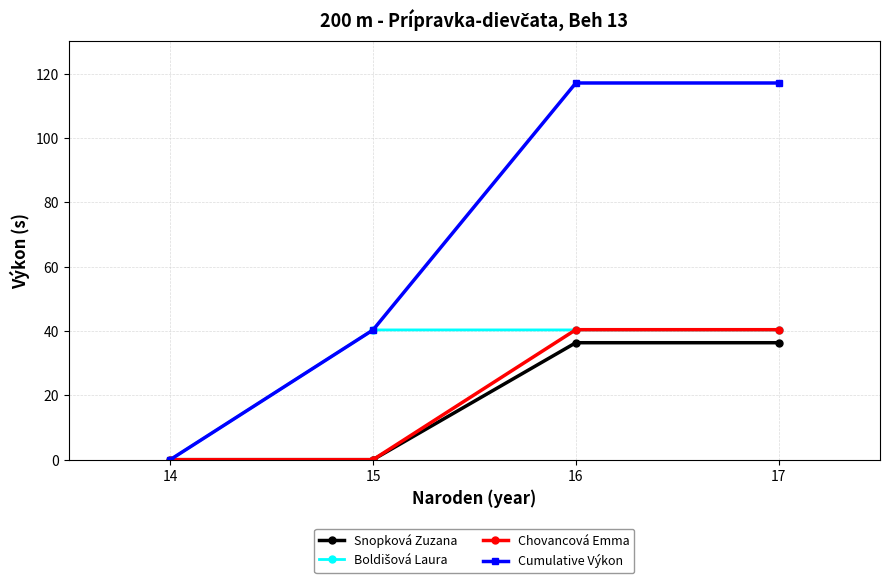

What is the greatest value displayed?

117.1